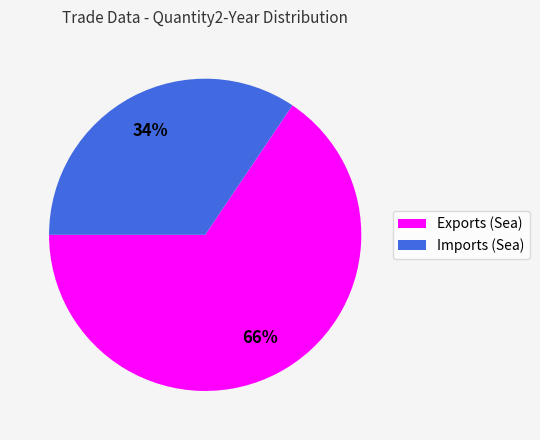

Is there any slice that represents more than half of the pie?

Yes